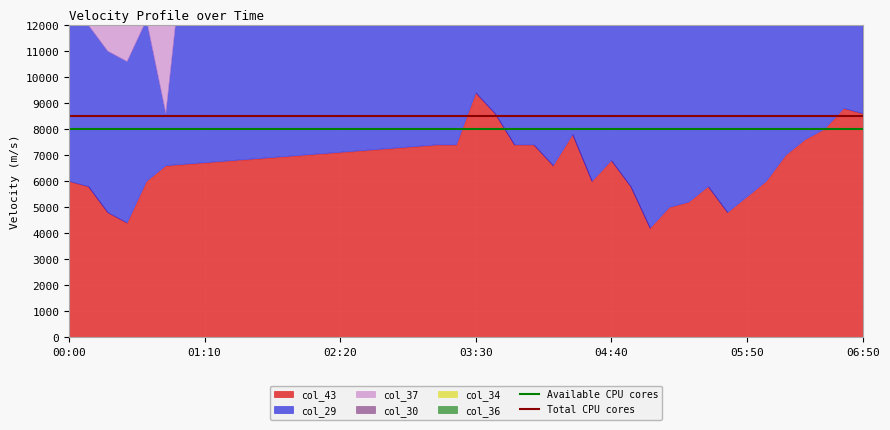

What is the sum of the Total CPU cores values at 01:10 and 00:00?

17000